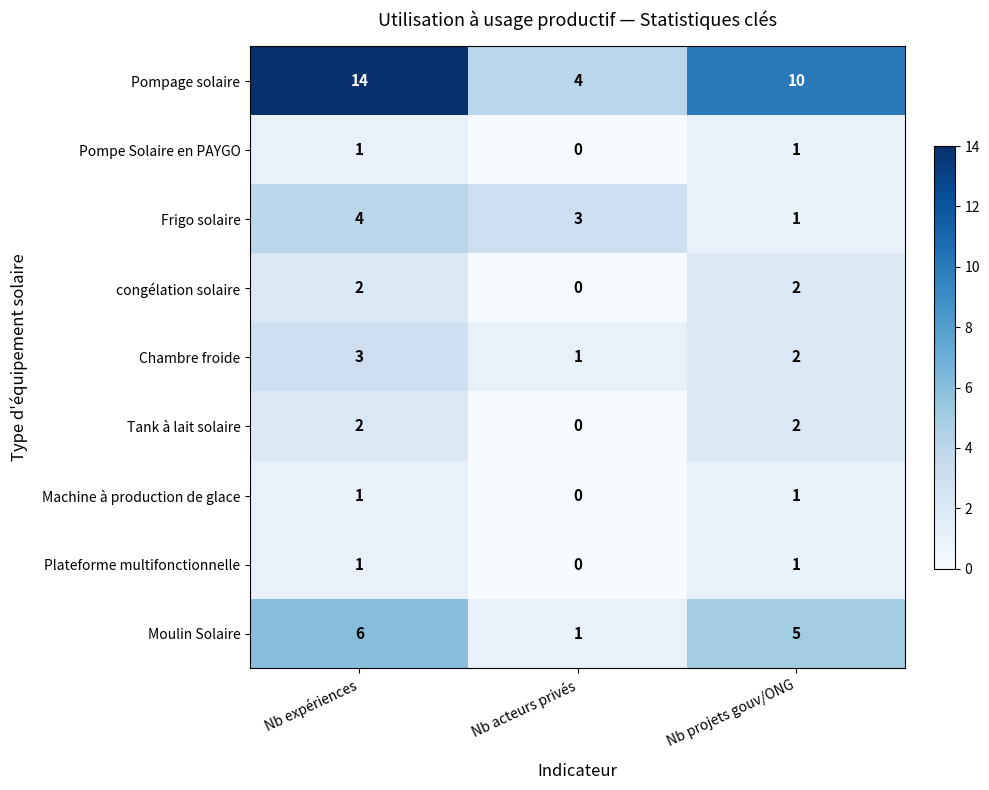

At which label does Chambre froide first exceed 2?

Nb expériences